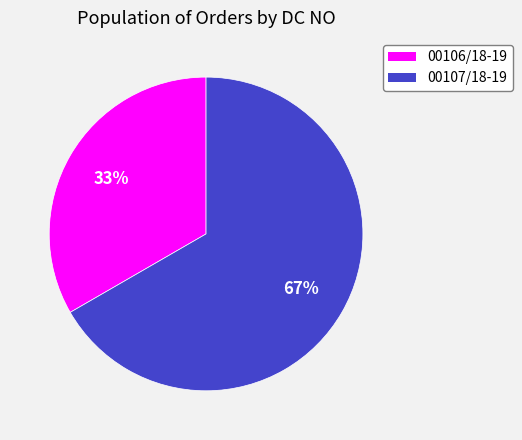

Does any single category account for the majority?

Yes